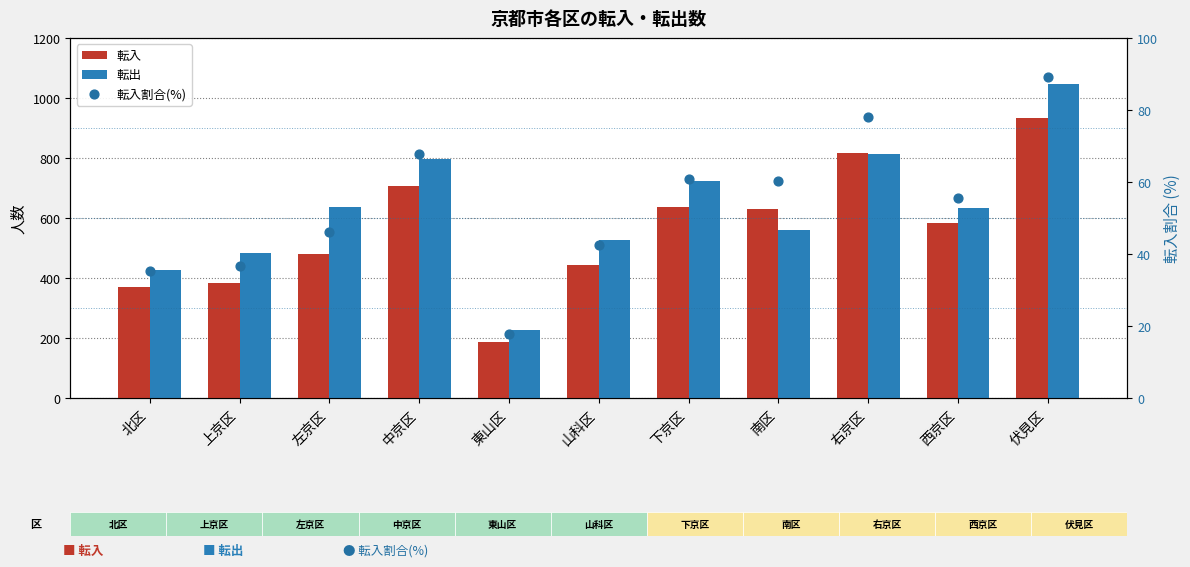

Which series has the widest spread of Y values?

転出